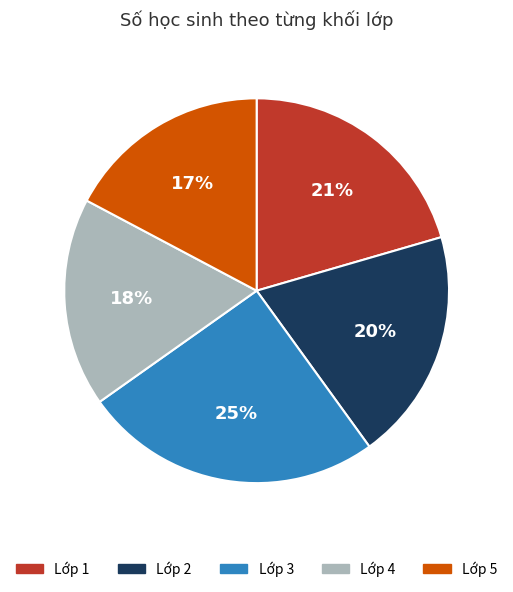

Does any single category account for the majority?

No